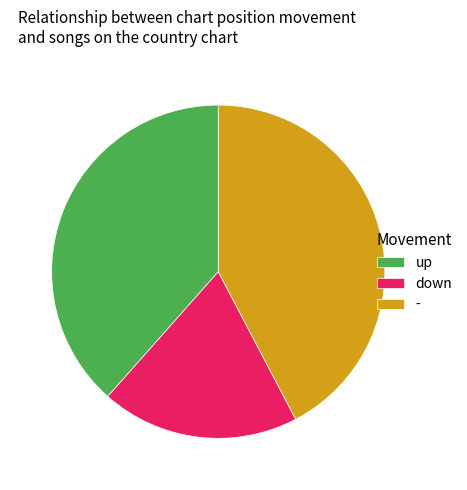

Is the sum of - and down greater than half?

Yes